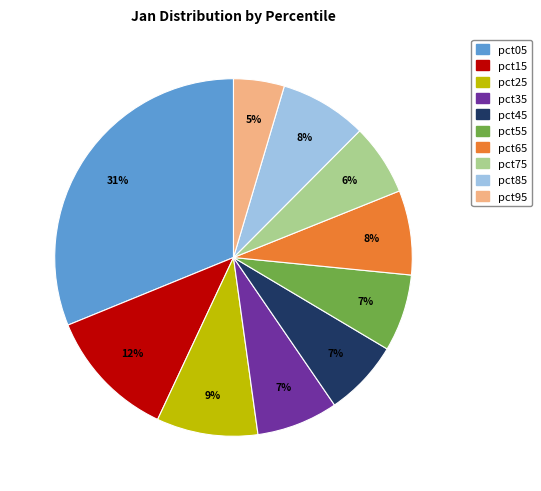

Is it true that pct45 is 7% of the pie?

True